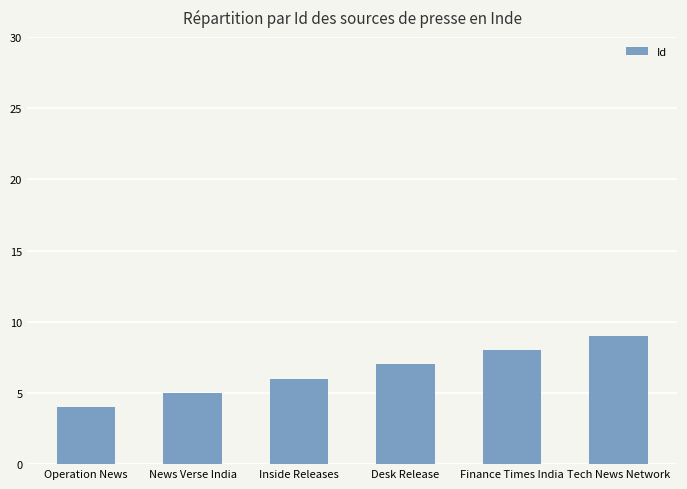

What is the value of the 1st bar from the left?

4